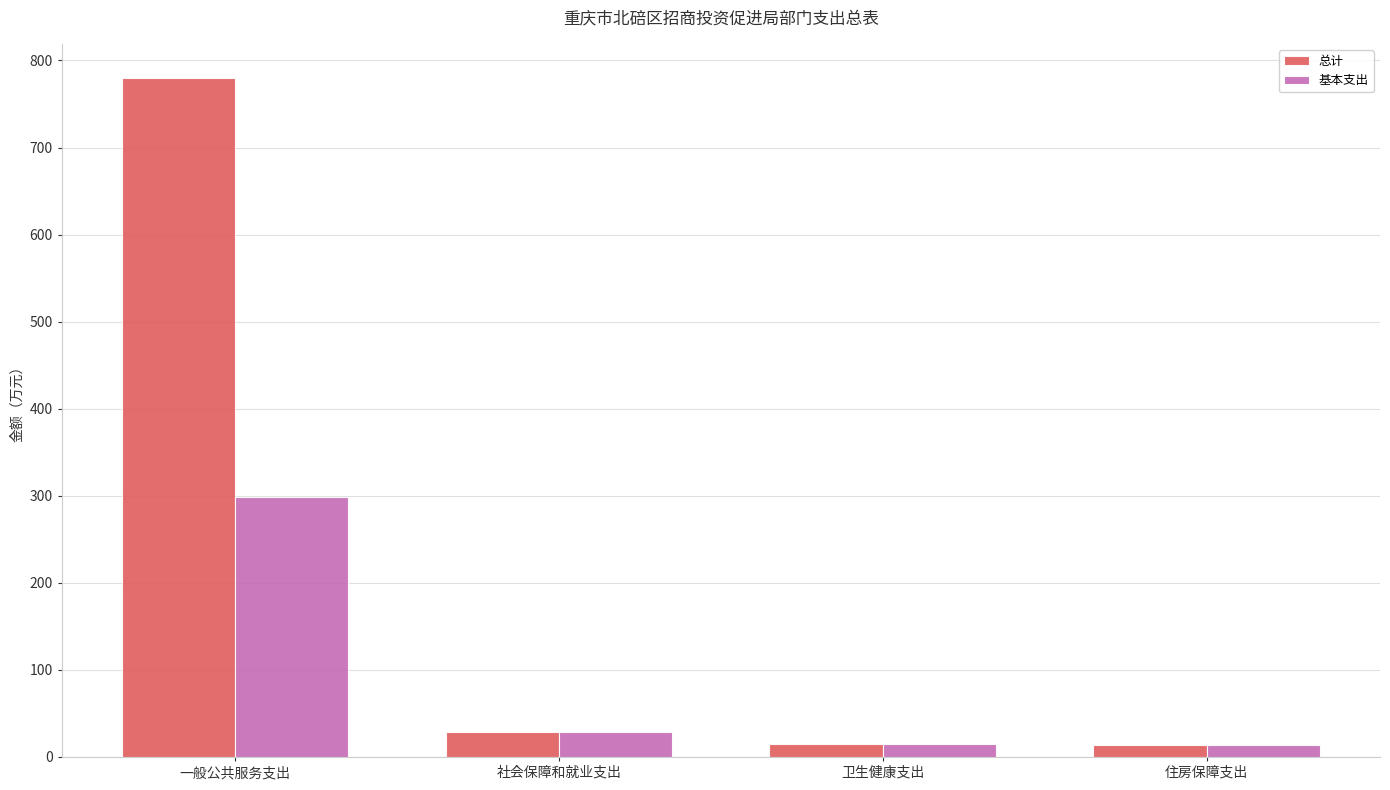

What is the sum of all 基本支出 values?

355.5